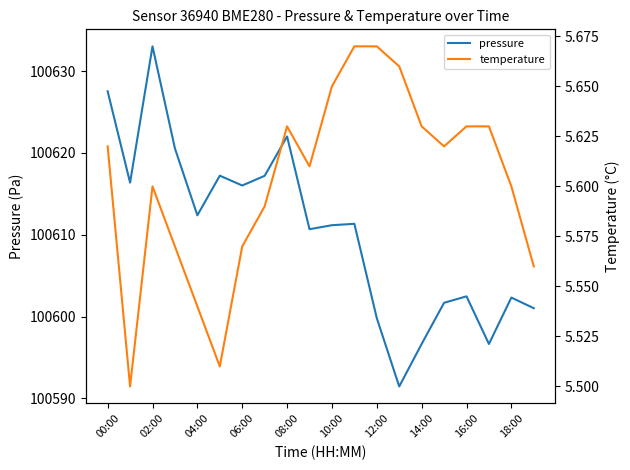

True or false: temperature and pressure intersect in this chart.

False